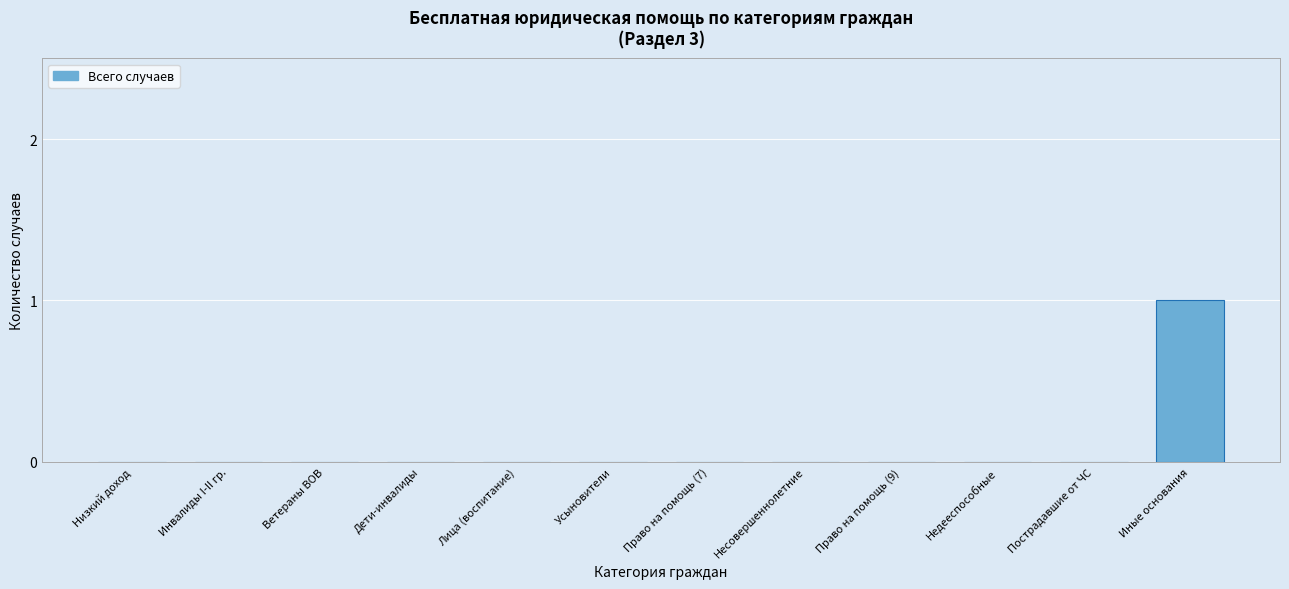

Reading right to left, what are all the values shown in this chart?

Иные основания=1	Пострадавшие от ЧС=0	Недееспособные=0	Право на помощь (9)=0	Несовершеннолетние=0	Право на помощь (7)=0	Усыновители=0	Лица (воспитание)=0	Дети-инвалиды=0	Ветераны ВОВ=0	Инвалиды I-II гр.=0	Низкий доход=0